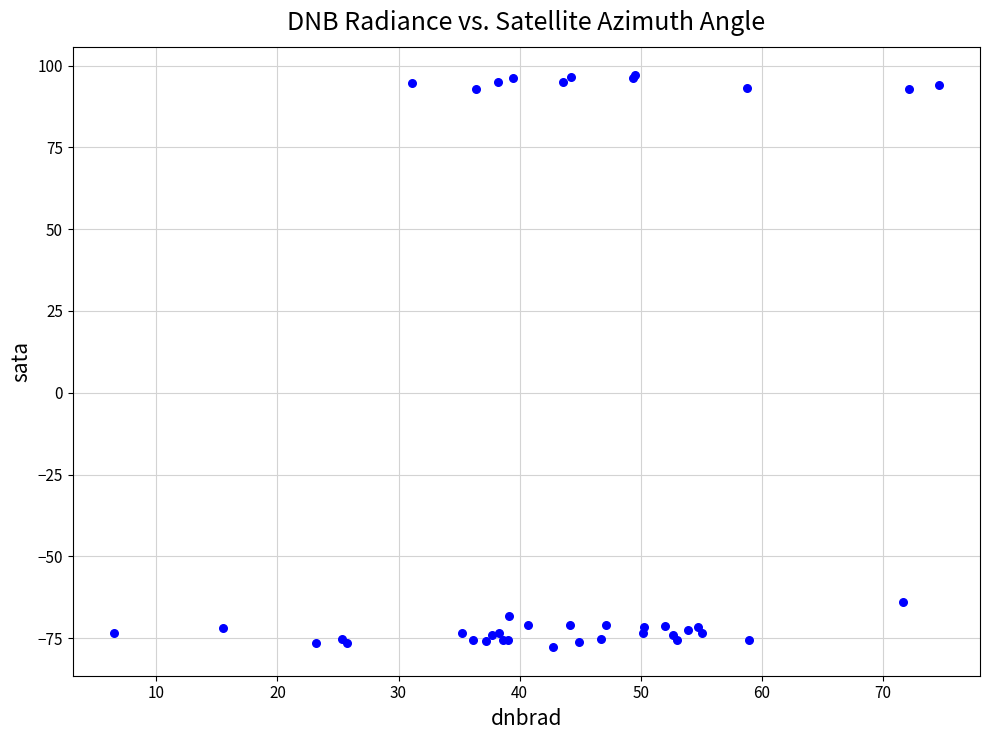

What Y value in the scatter plot is closest to 9?

-63.9